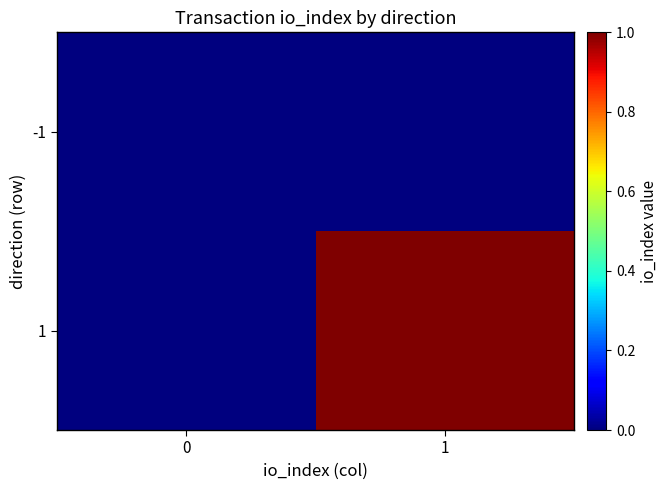

At which category is the sum across all series the highest?

1